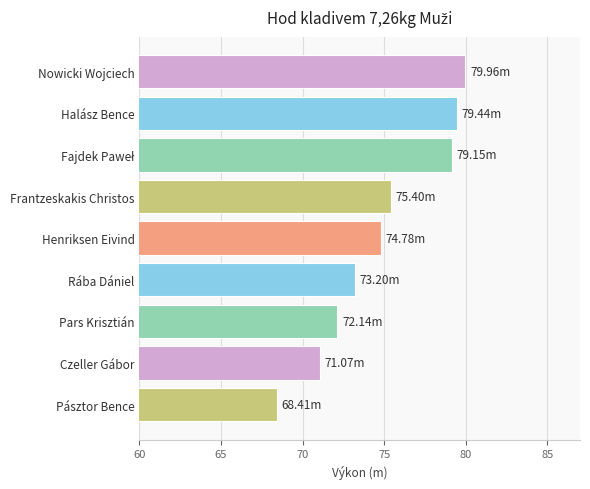

What is the ratio of the value at Nowicki Wojciech to the value at Henriksen Eivind?

1.1